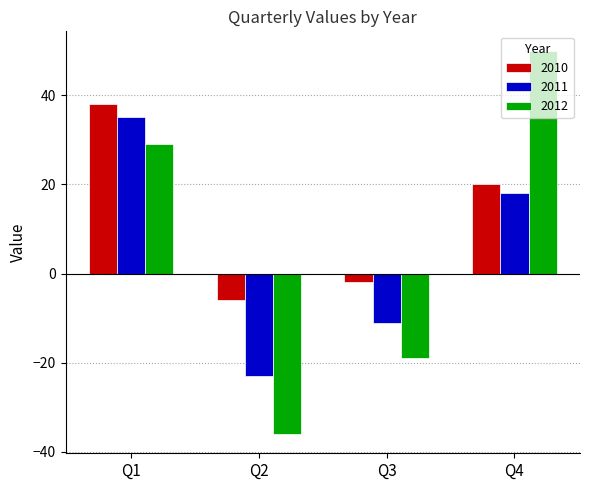

What is the approximate value of 2011 at Q3, to the nearest 5?

-10